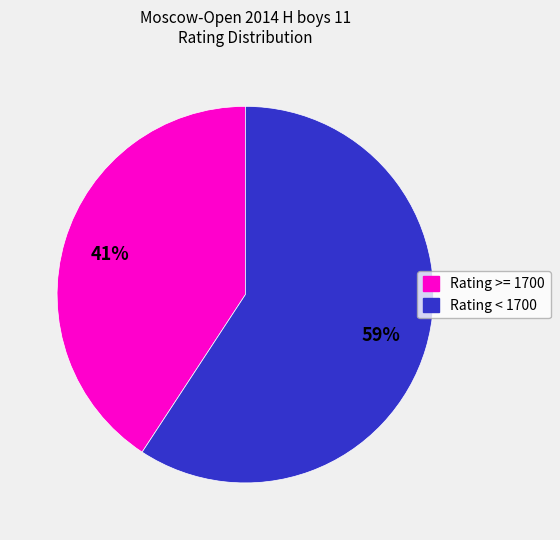

Is there a majority slice in this chart?

Yes